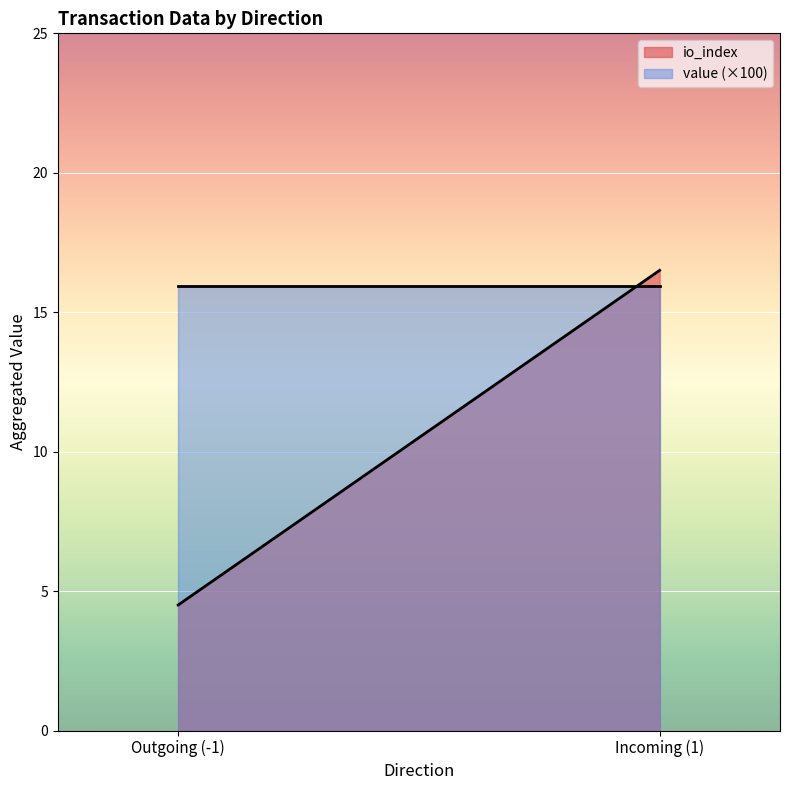

What is the average value of the value (×100) series?

15.9